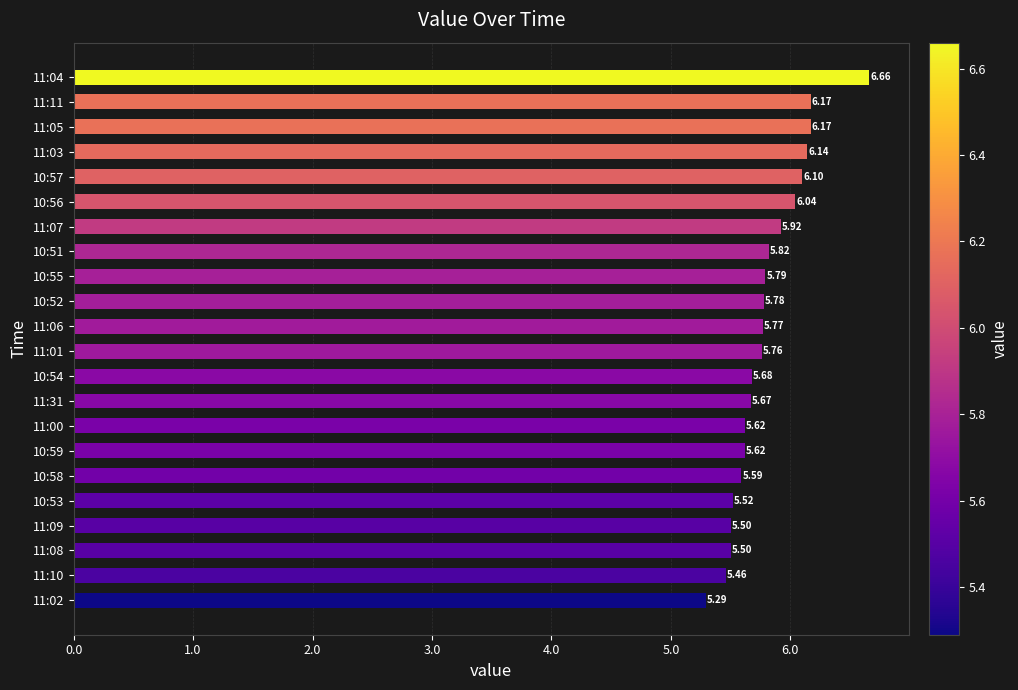

What is the smallest value displayed?

5.3